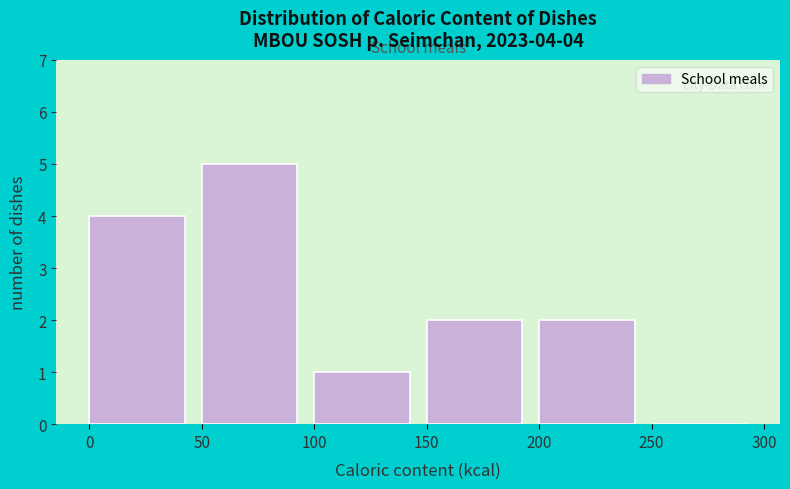

Which range on the x-axis has the tallest bar?

50 to 100